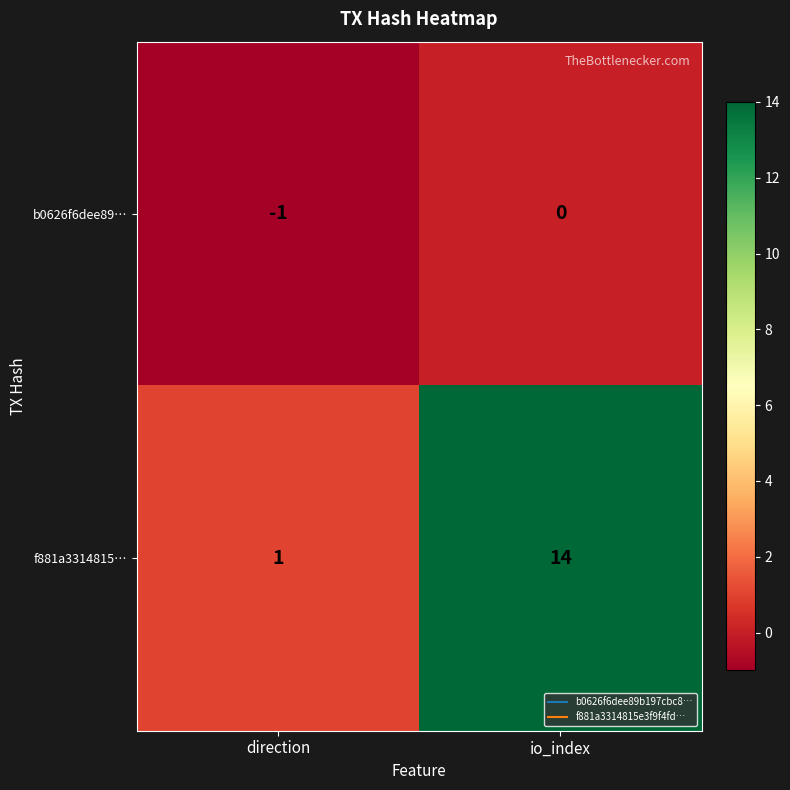

The value of f881a3314815… at io_index is 14. True or false?

True